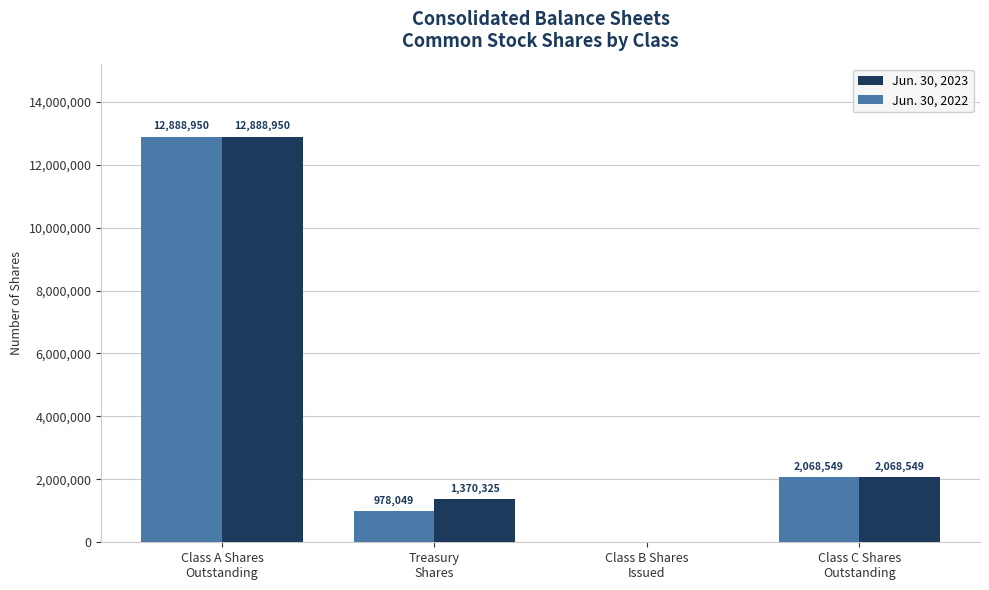

Count the number of categories in the chart.

4